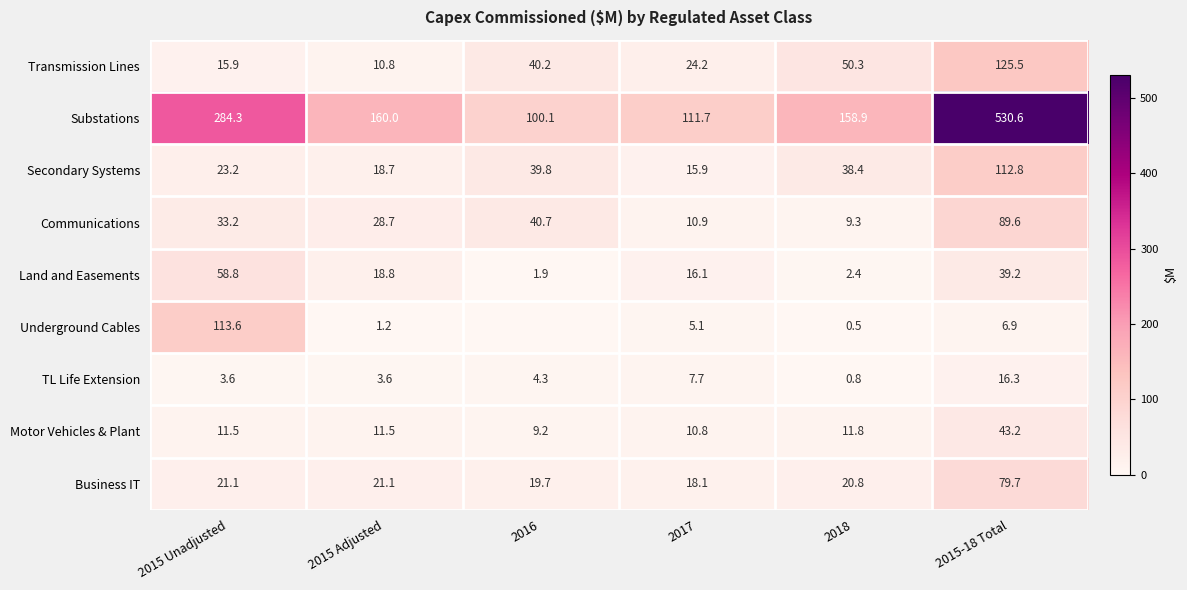

What is the total value across all series at 2016?

255.8